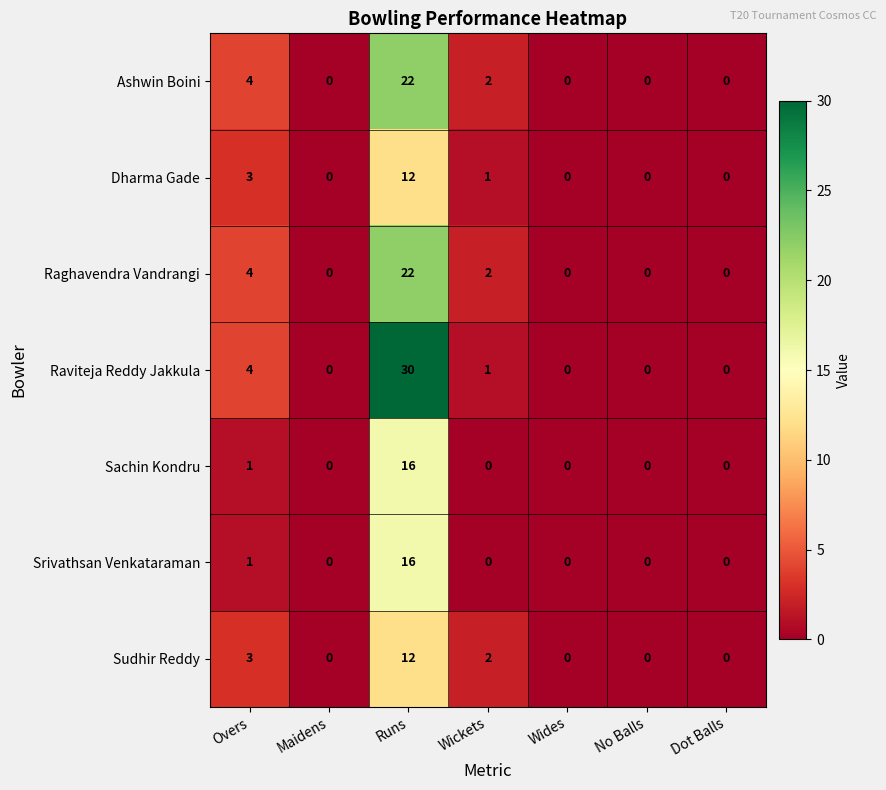

Which series has the largest total across all categories?

Raviteja Reddy Jakkula